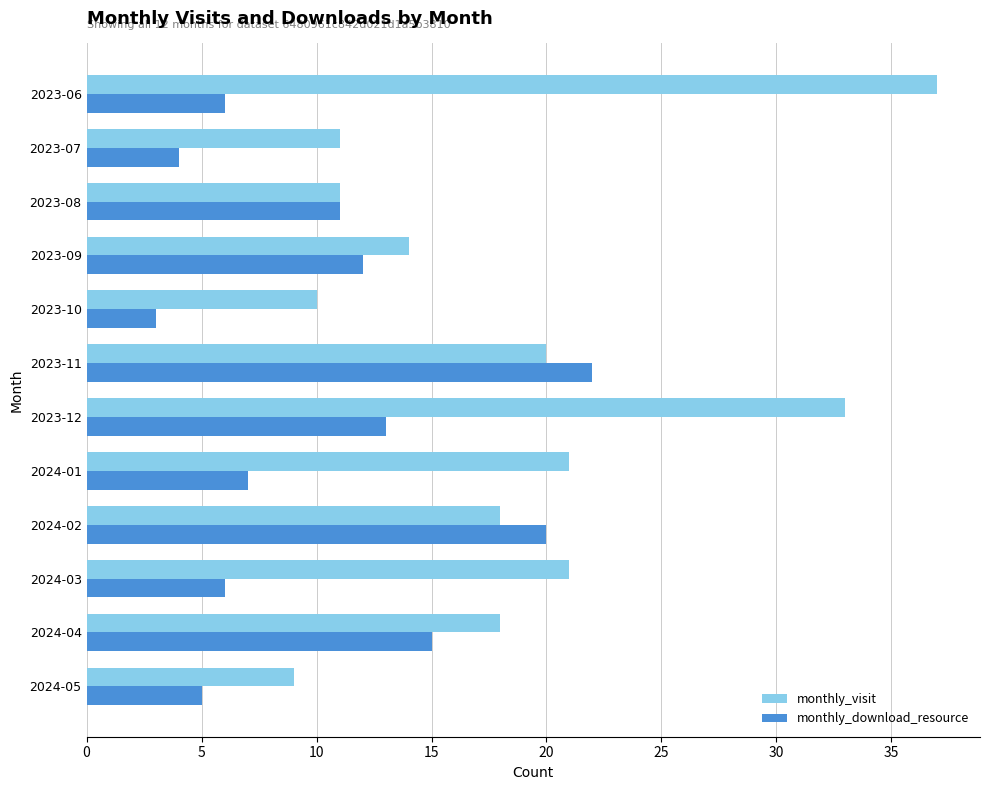

Rank the series by their maximum value, from highest to lowest.

monthly_visit, monthly_download_resource